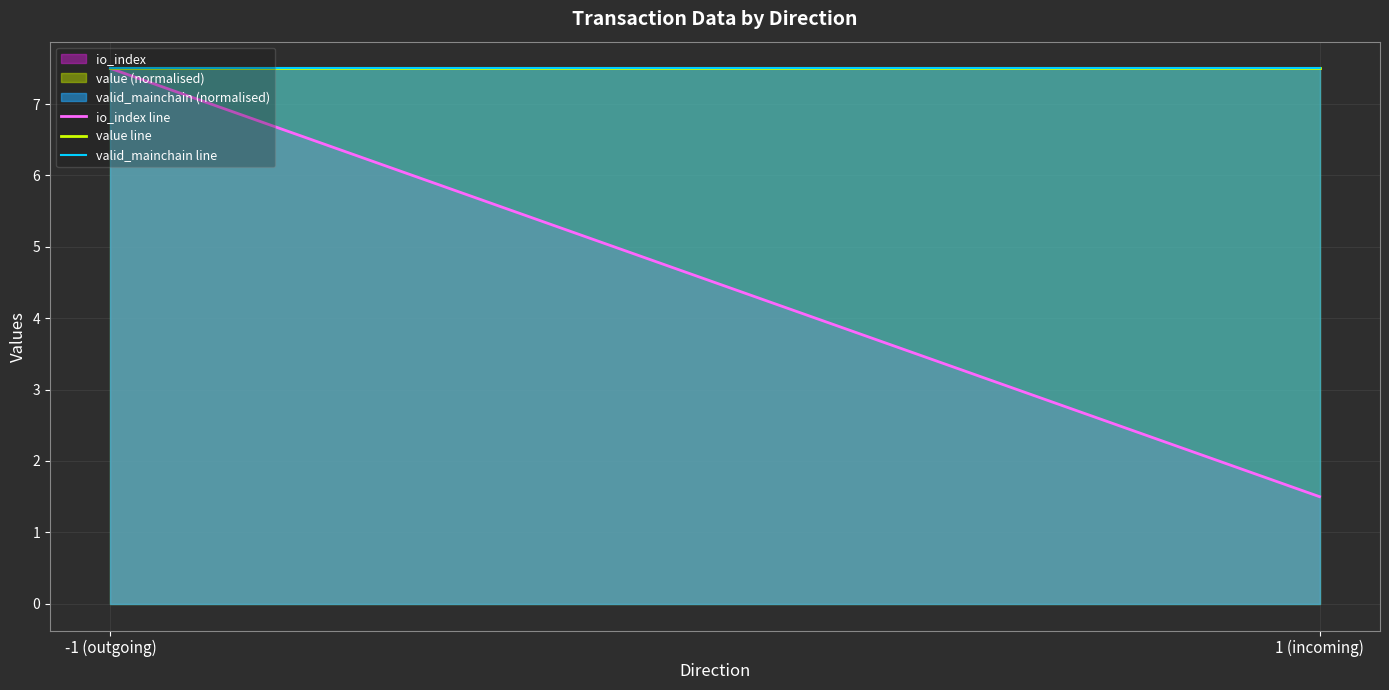

Rank the series by their maximum value, from highest to lowest.

io_index line, value line, valid_mainchain line